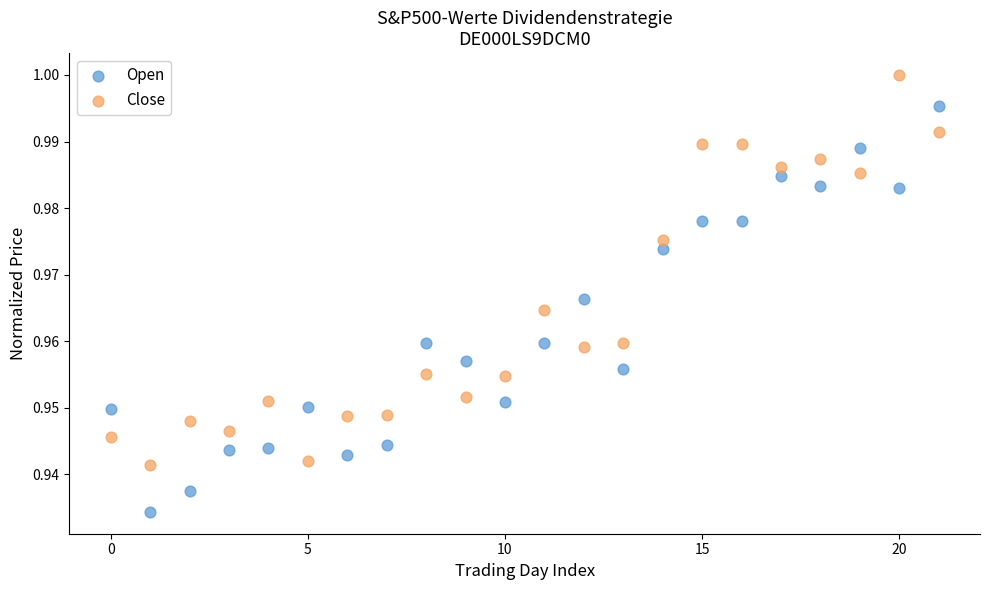

Which series contains the lowest Y value?

Open